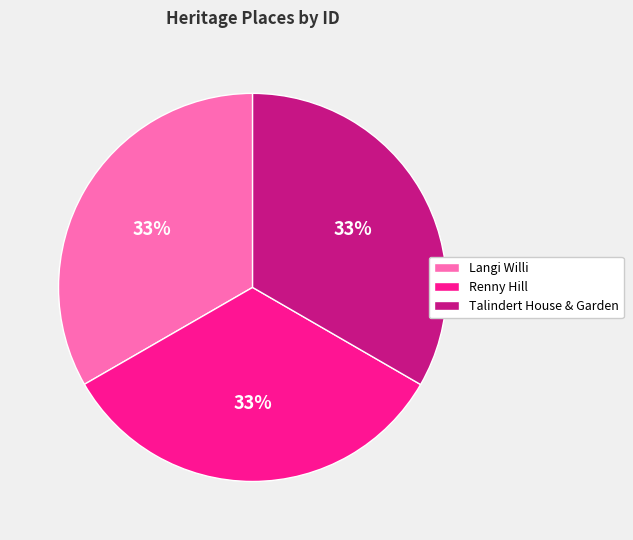

The Talindert House & Garden slice represents 33% of the pie. True or false?

True